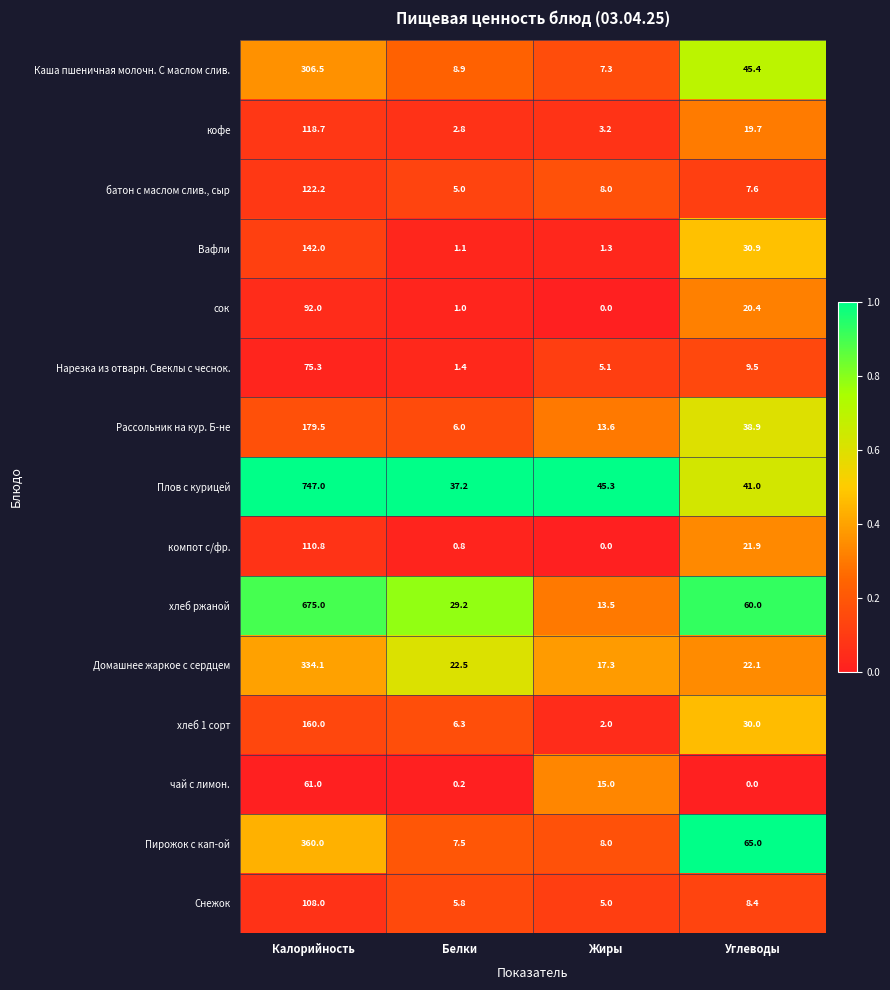

Which series changed the most between Калорийность and Жиры?

Плов с курицей